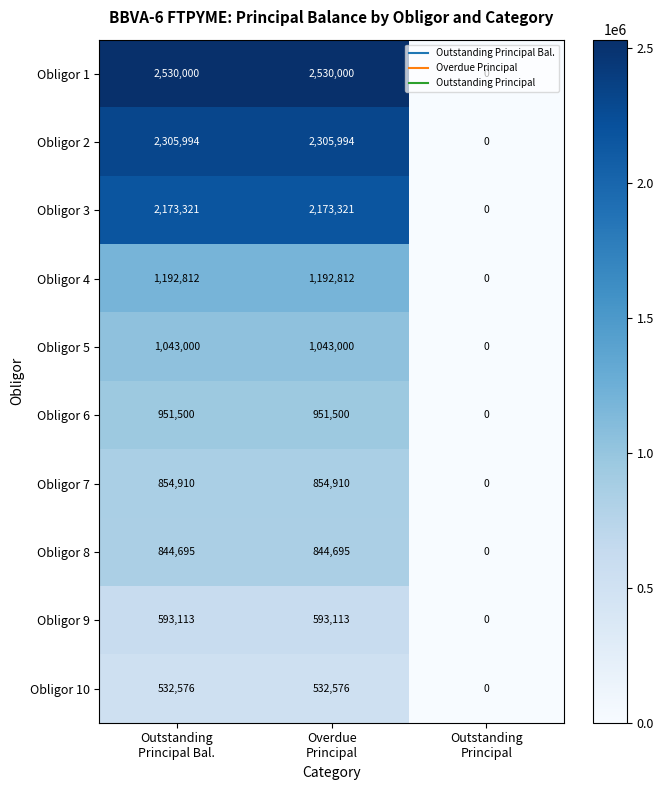

List the series in order of their peak value, highest first.

Obligor 1, Obligor 2, Obligor 3, Obligor 4, Obligor 5, Obligor 6, Obligor 7, Obligor 8, Obligor 9, Obligor 10